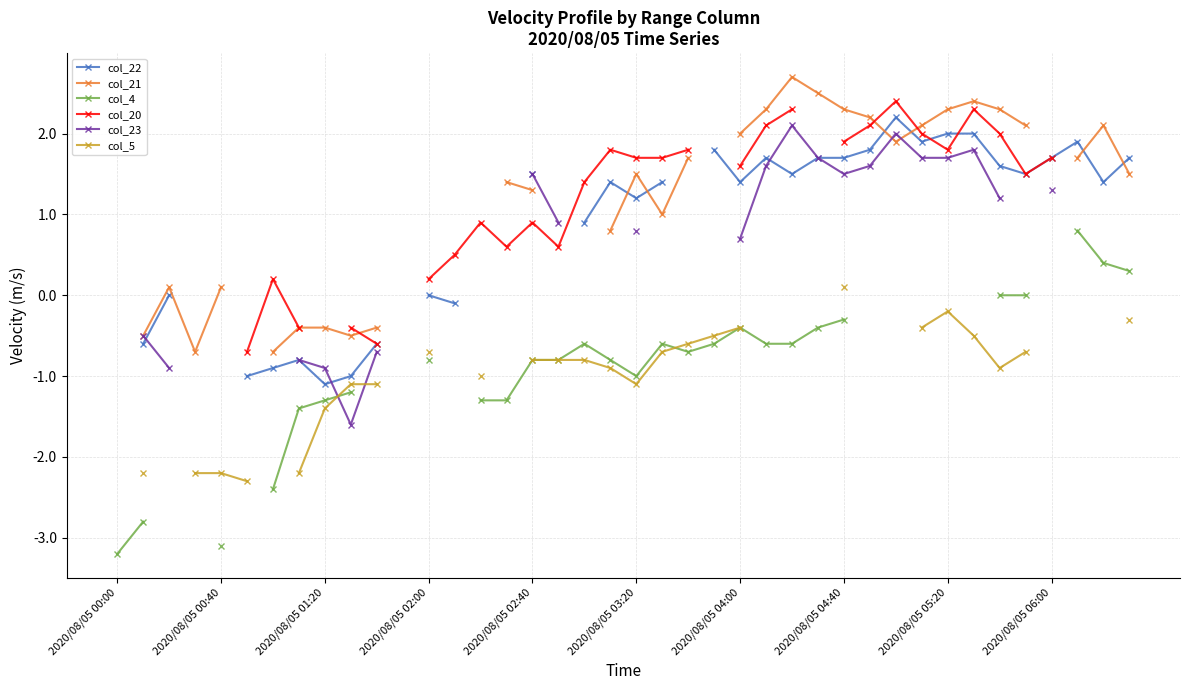

Which label corresponds to the smallest value in the chart?

2020/08/05 00:00